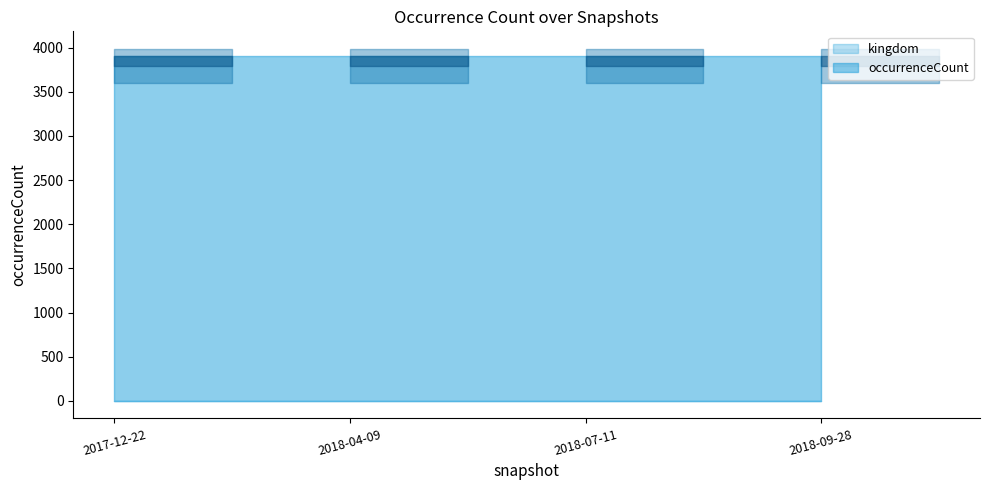

True or false: occurrenceCount has a value of 1617 at 2018-09-28.

False